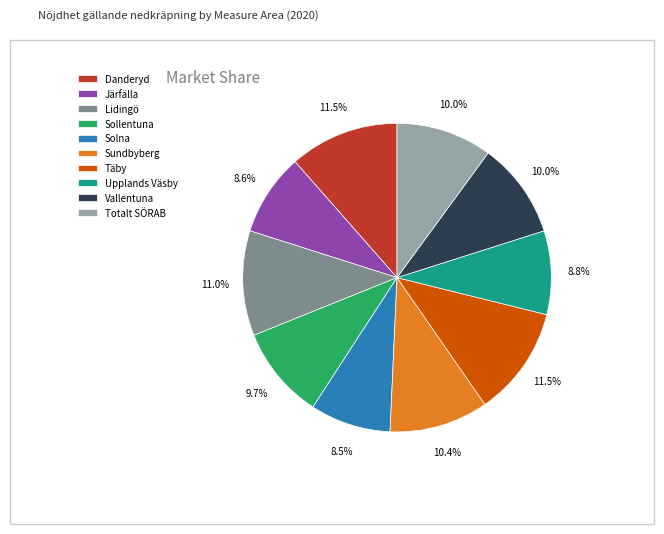

Does any single category account for the majority?

No